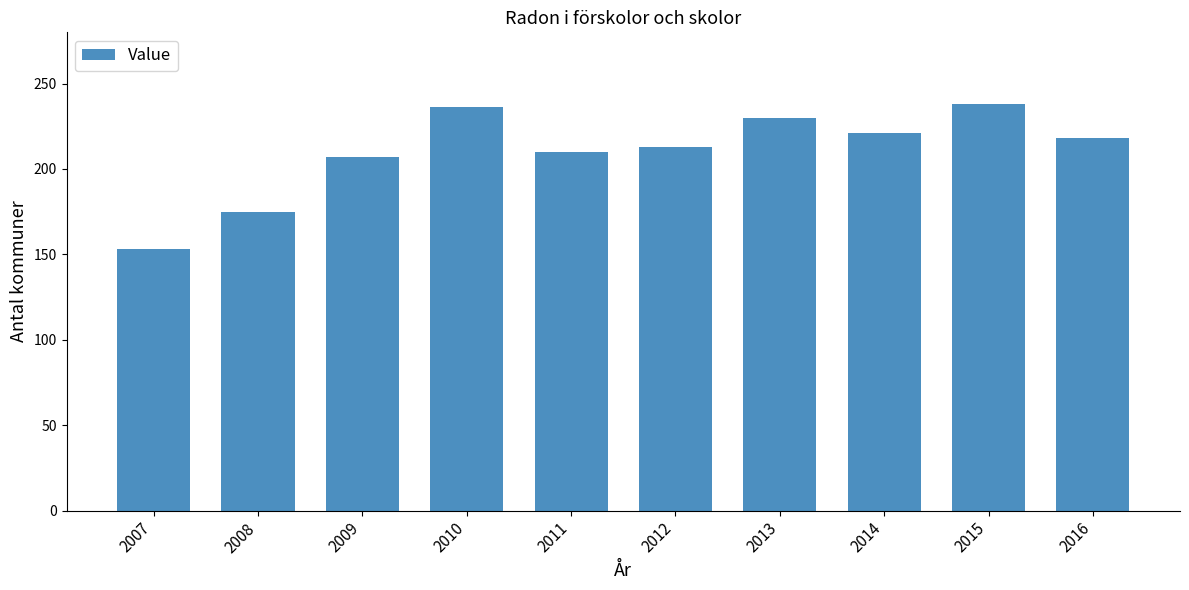

Which label corresponds to the smallest value in the chart?

2007